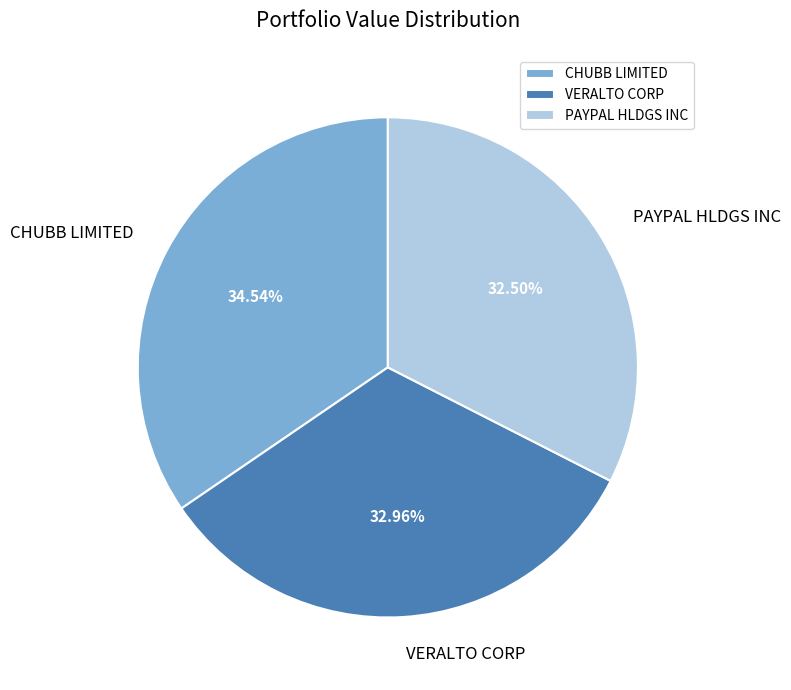

How much of the chart is everything except CHUBB LIMITED?

65.5%